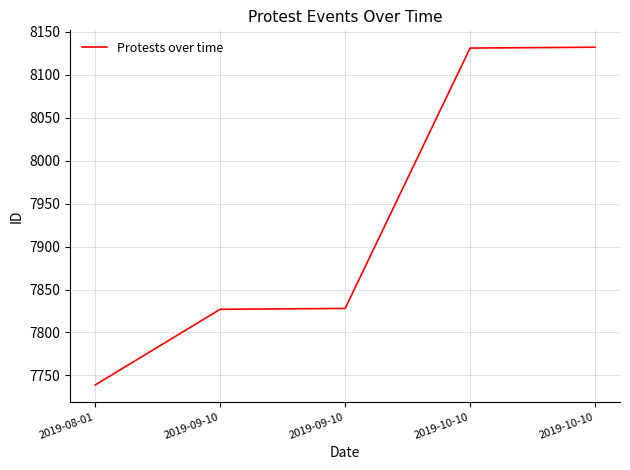

Which label corresponds to the largest value in the chart?

2019-10-10